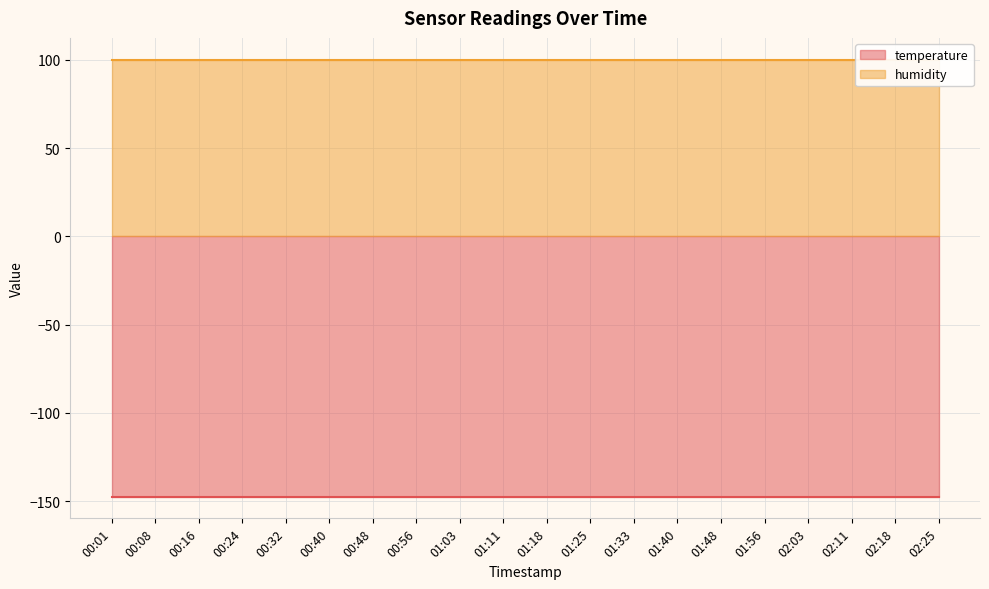

True or false: temperature and humidity cross at least once.

False